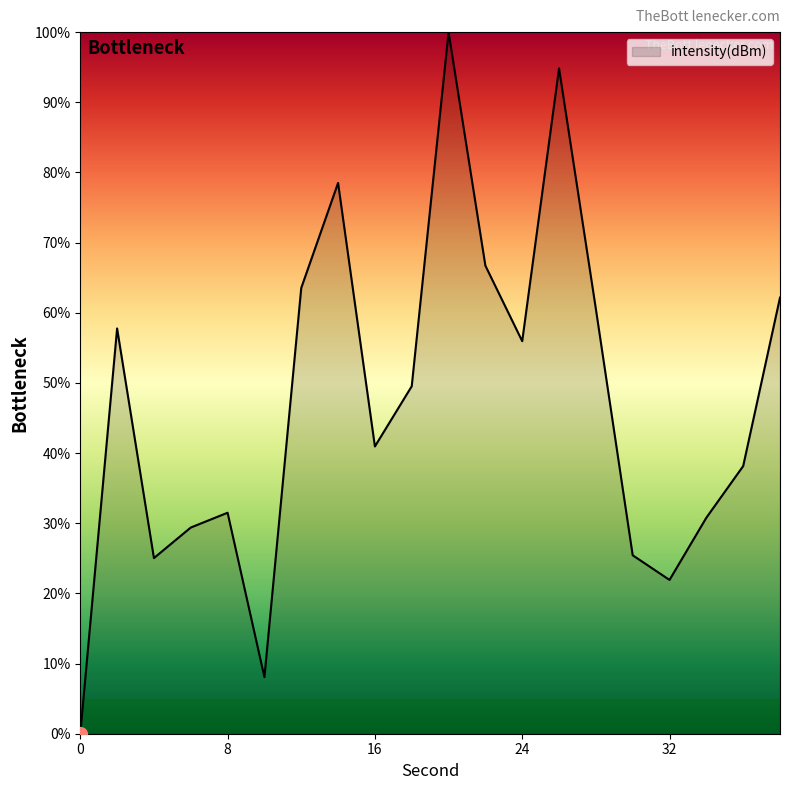

What is the difference between the maximum and minimum values?

100.0